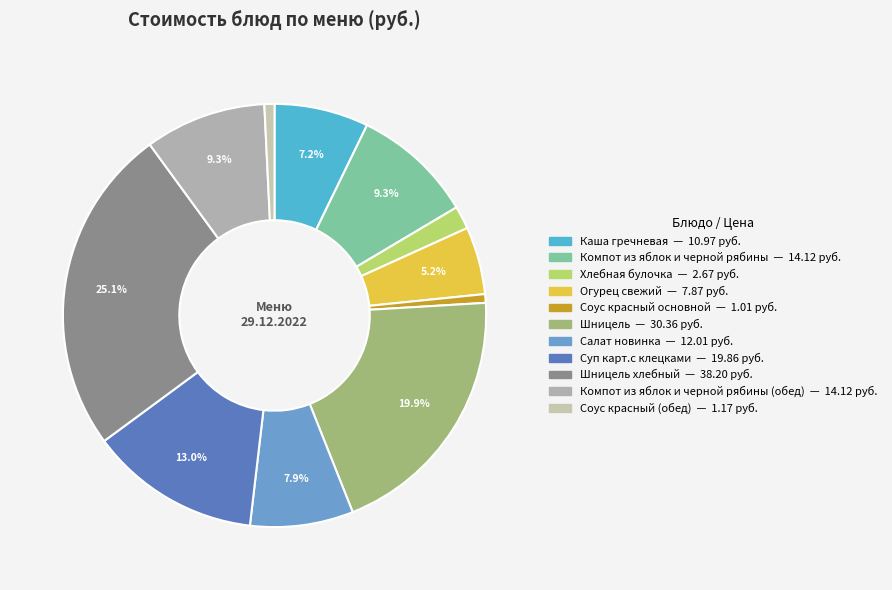

Rank the categories by value from highest to lowest.

Шницель хлебный, Шницель, Суп карт.с клецками, Компот из яблок и черной рябины, Компот из яблок и черной рябины (обед), Салат новинка, Каша гречневая, Огурец свежий, Хлебная булочка, Соус красный (обед), Соус красный основной